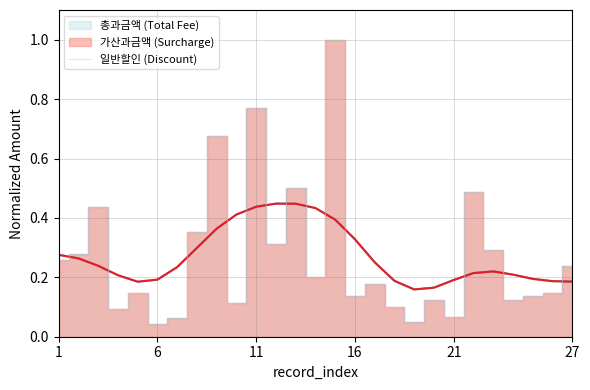

Reading left to right, list all the values displayed in this chart.

0.3	0.3	0.4	0.1	0.1	0.0	0.1	0.4	0.7	0.1	0.8	0.3	0.5	0.2	1.0	0.1	0.2	0.1	0.1	0.1	0.1	0.5	0.3	0.1	0.1	0.1	0.2